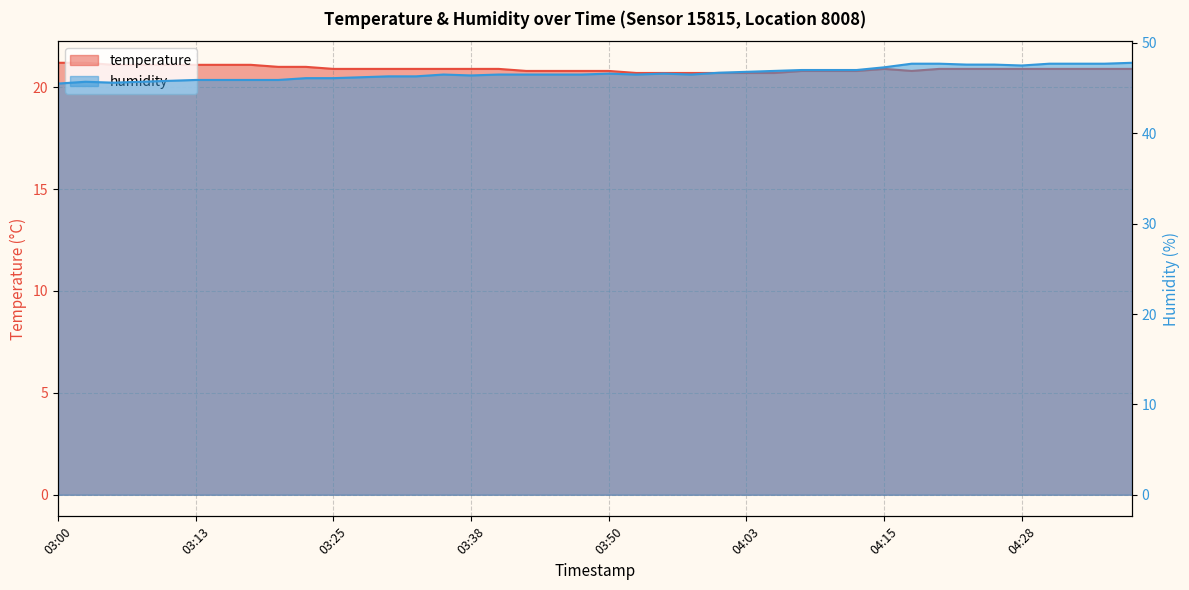

What is the total value across all series at 03:38?

67.3